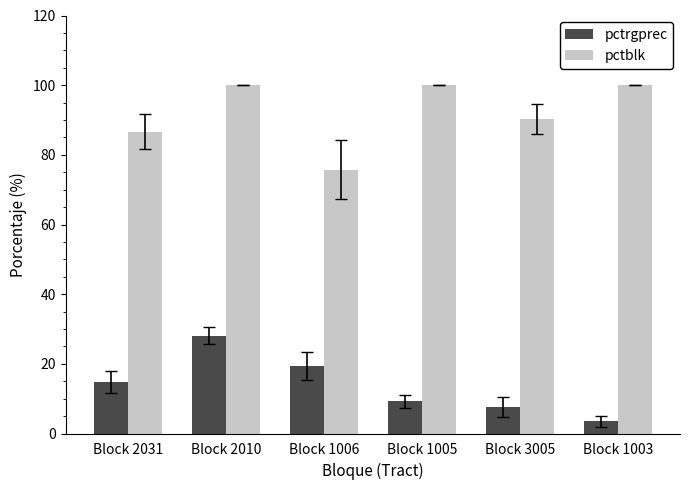

The value of pctrgprec at Block 1005 is 9.2. True or false?

True